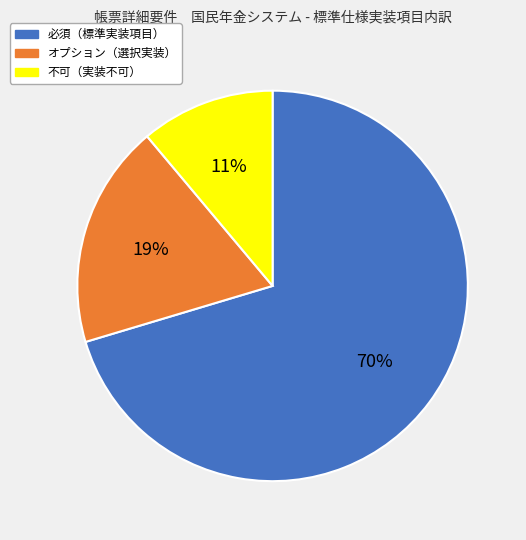

Count the number of slices in the pie.

3